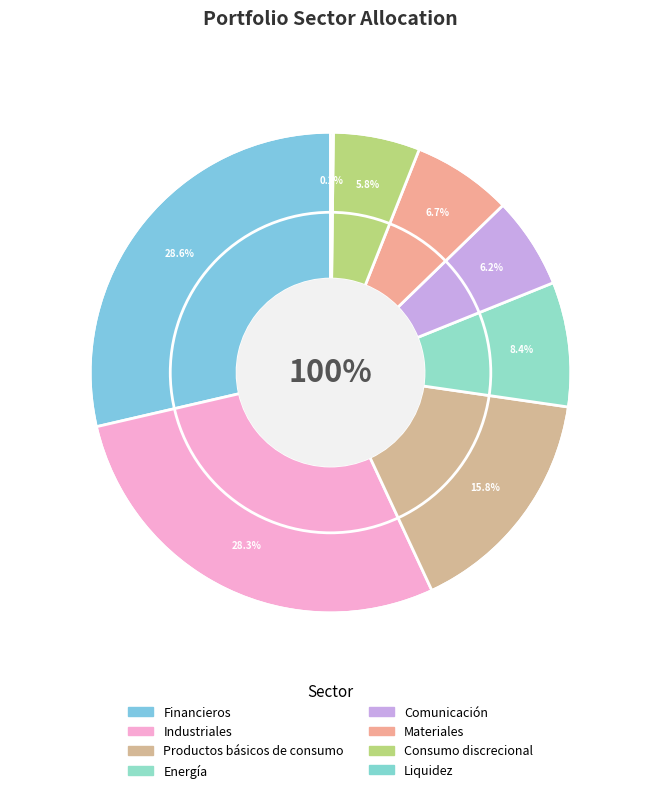

True or false: Financieros accounts for 29% of the total.

True